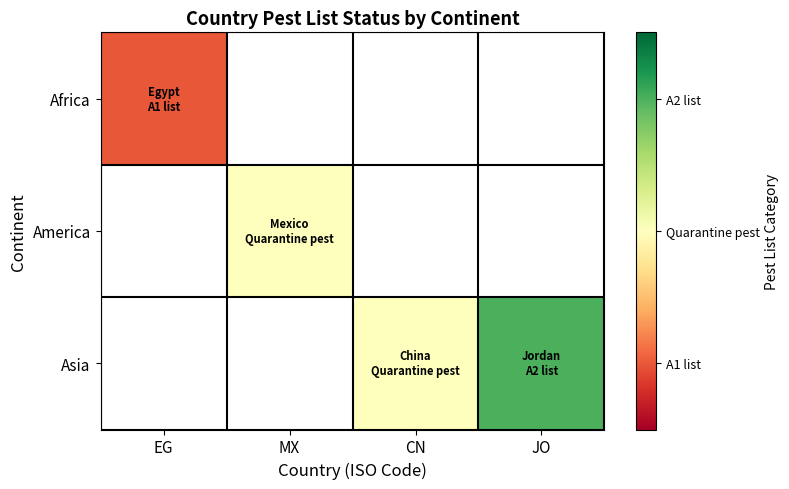

Which has a higher value, CN or MX?

MX